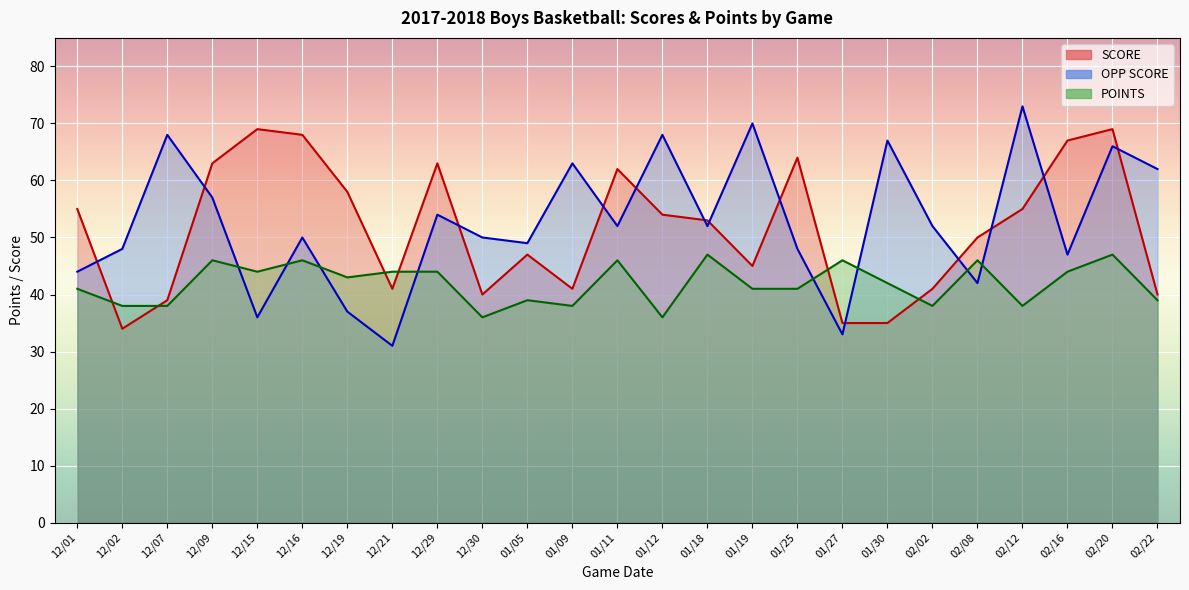

What is the sum of all SCORE values?

1288